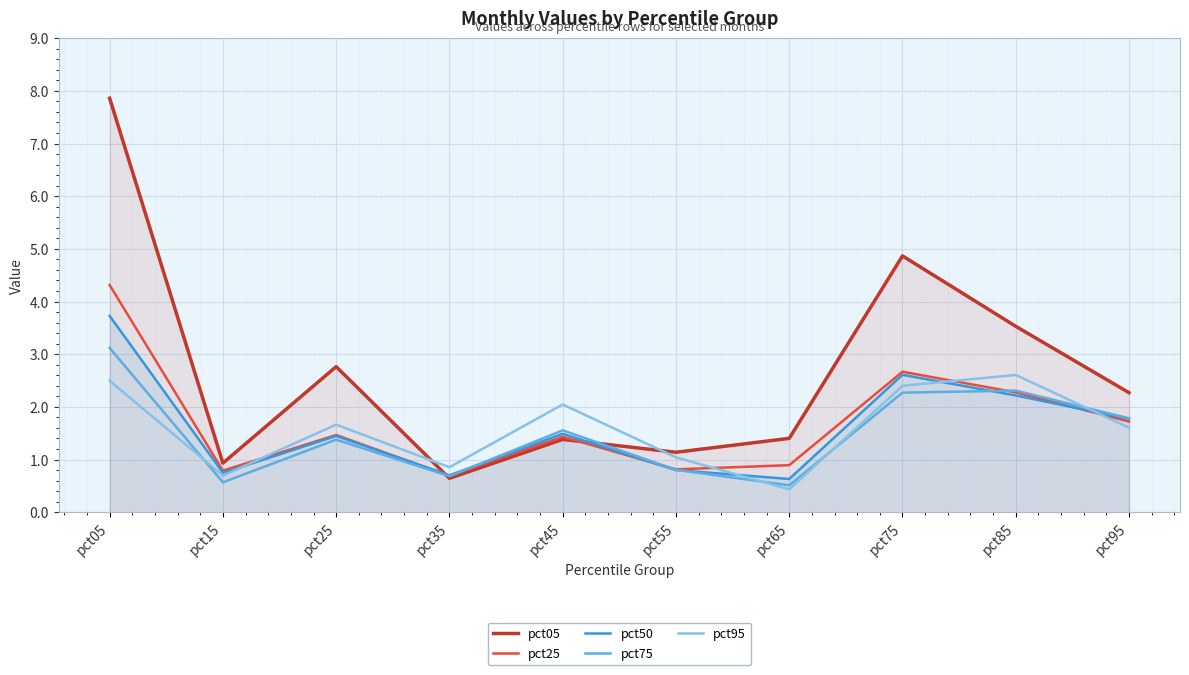

Between pct85 and pct05, which is larger?

pct05